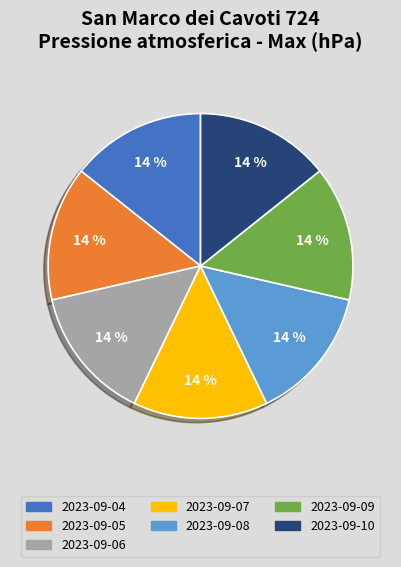

How many segments does this pie chart have?

7